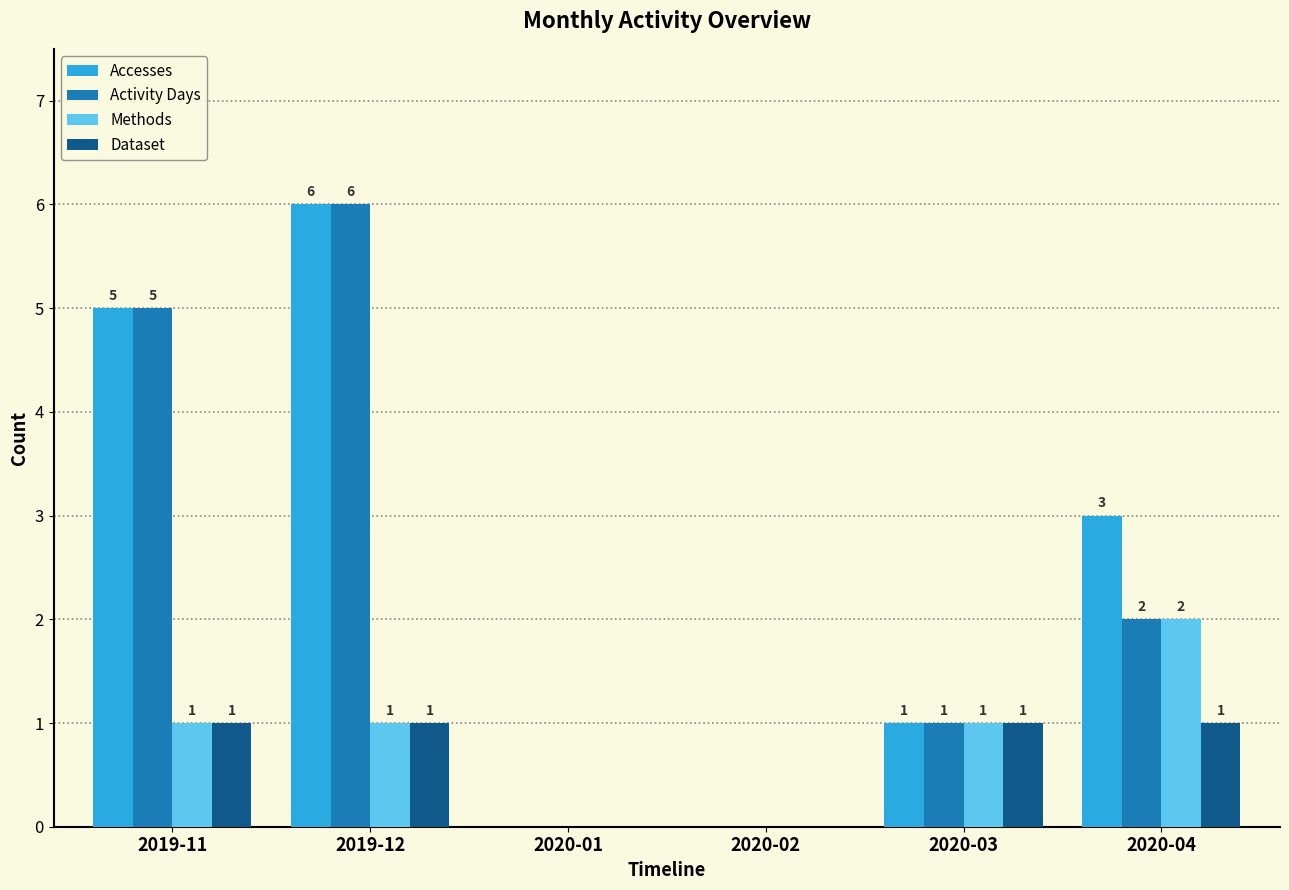

What is the sum of all Activity Days values?

14